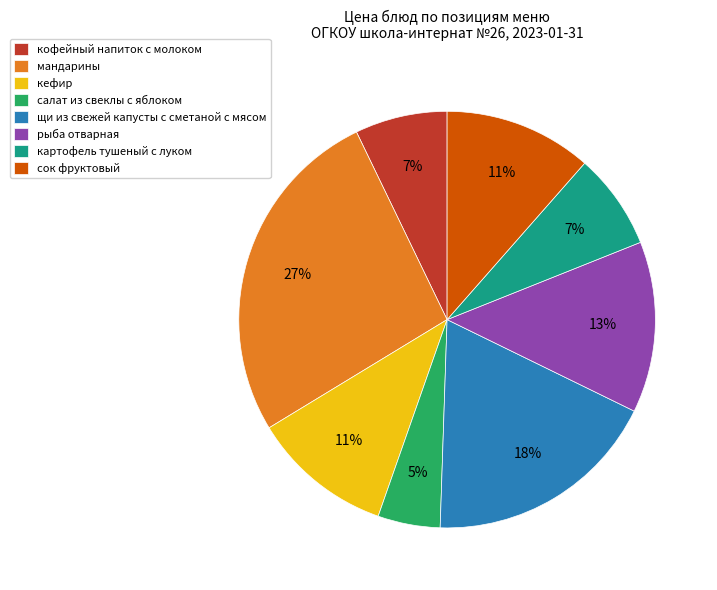

To the nearest percent, what portion does рыба отварная represent?

13%